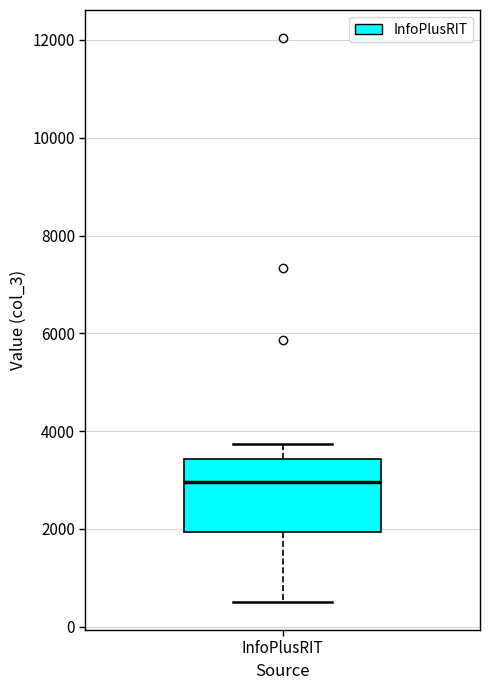

Where is the lower edge of the box for InfoPlusRIT on the y-axis? The values are not printed on the chart, so give them approximately, as read against the axis.

2000